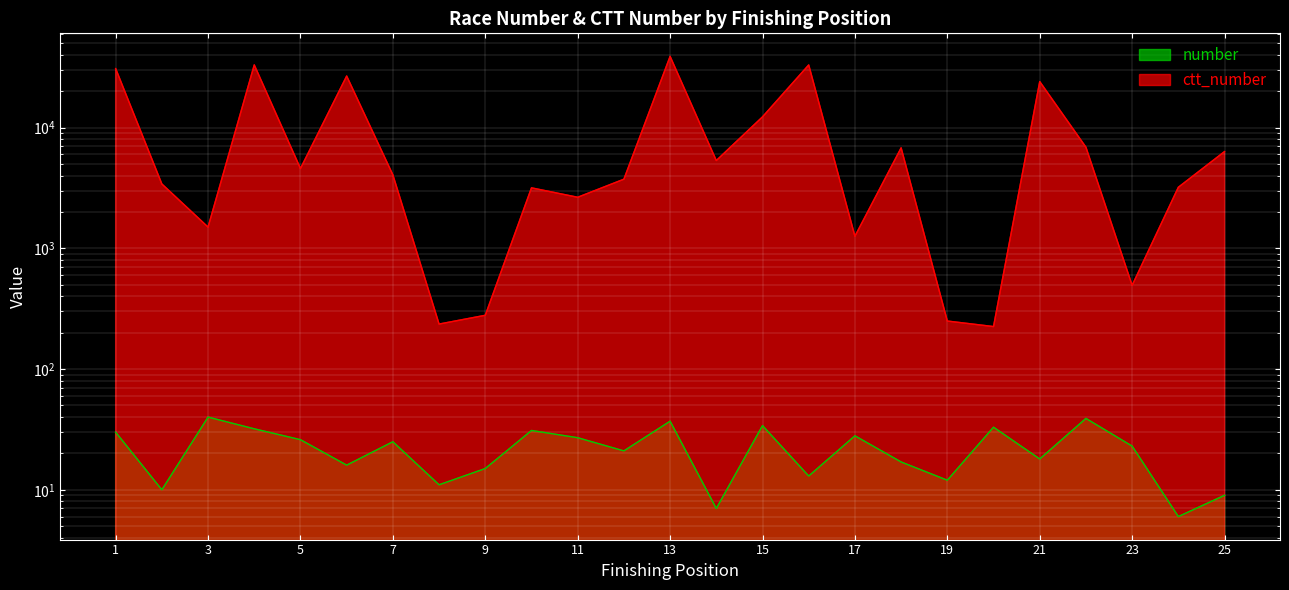

How many lines are shown in the chart?

2